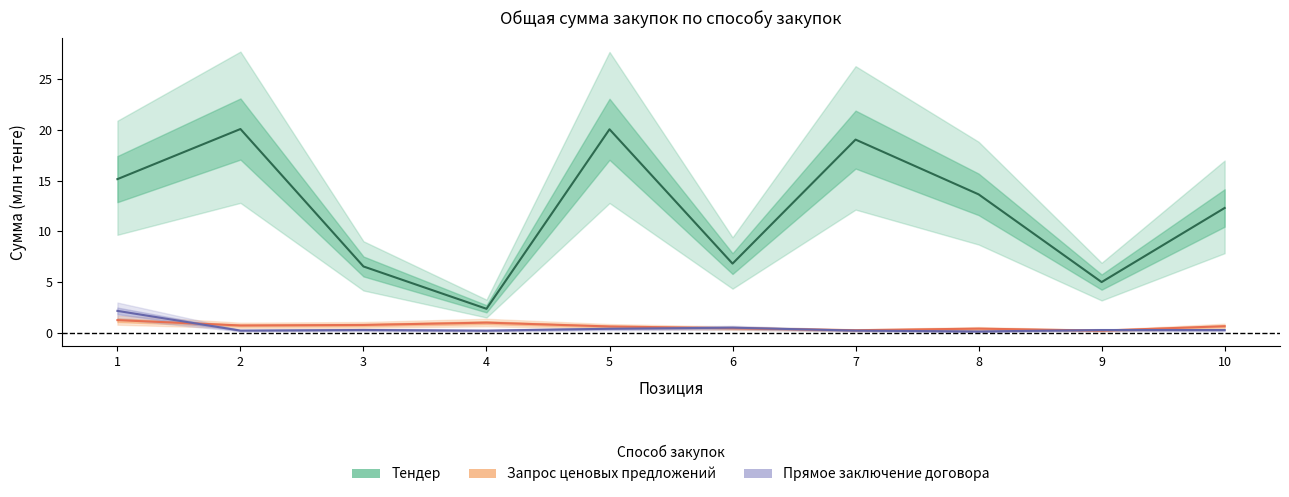

True or false: Прямое заключение договора has a value of 0.9 at 1.

False